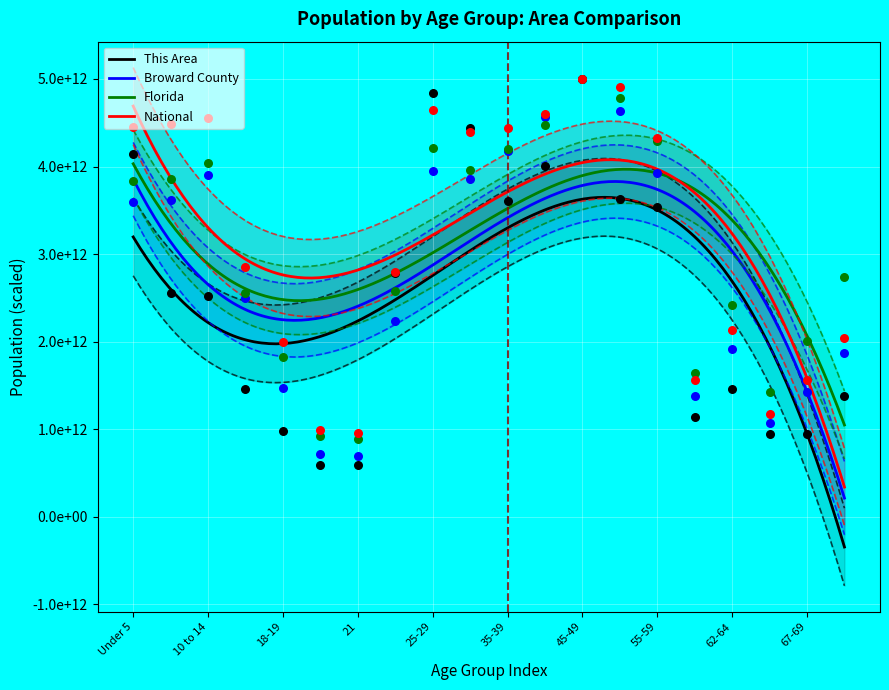

What are all the series names shown in the legend?

This Area, Broward County, Florida, National